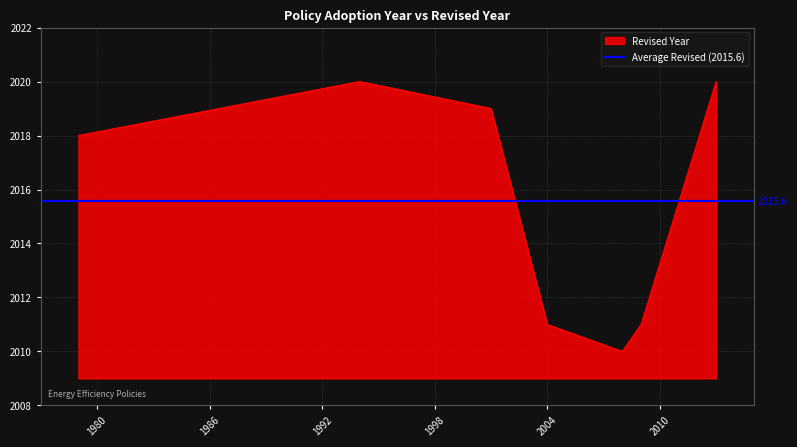

What is the highest value of the Revised Year series?

2020